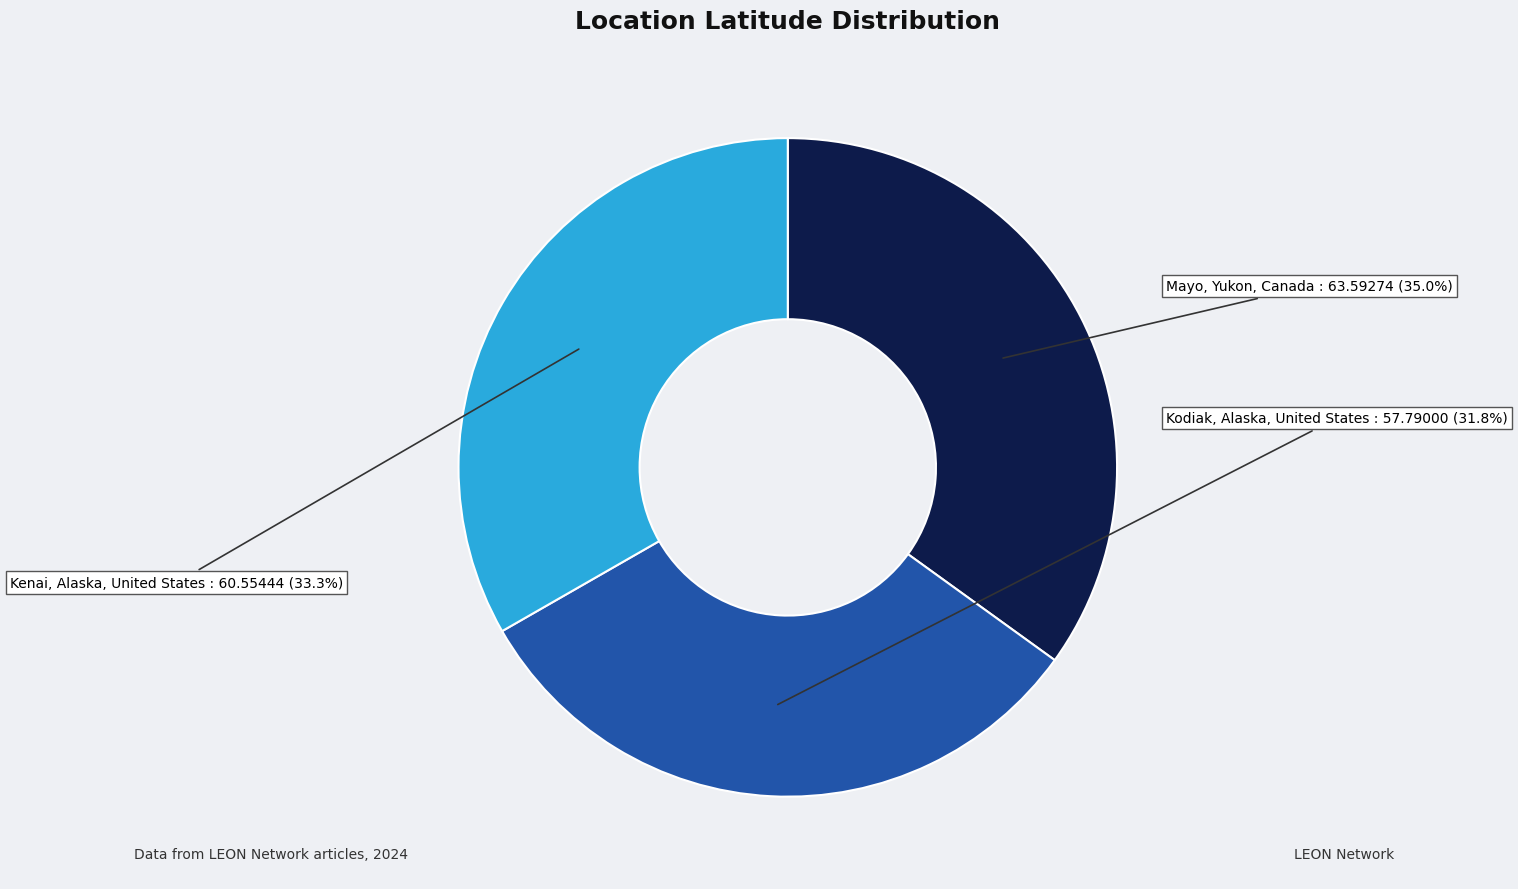

Does Mayo, Yukon, Canada represent more than half of the total?

No